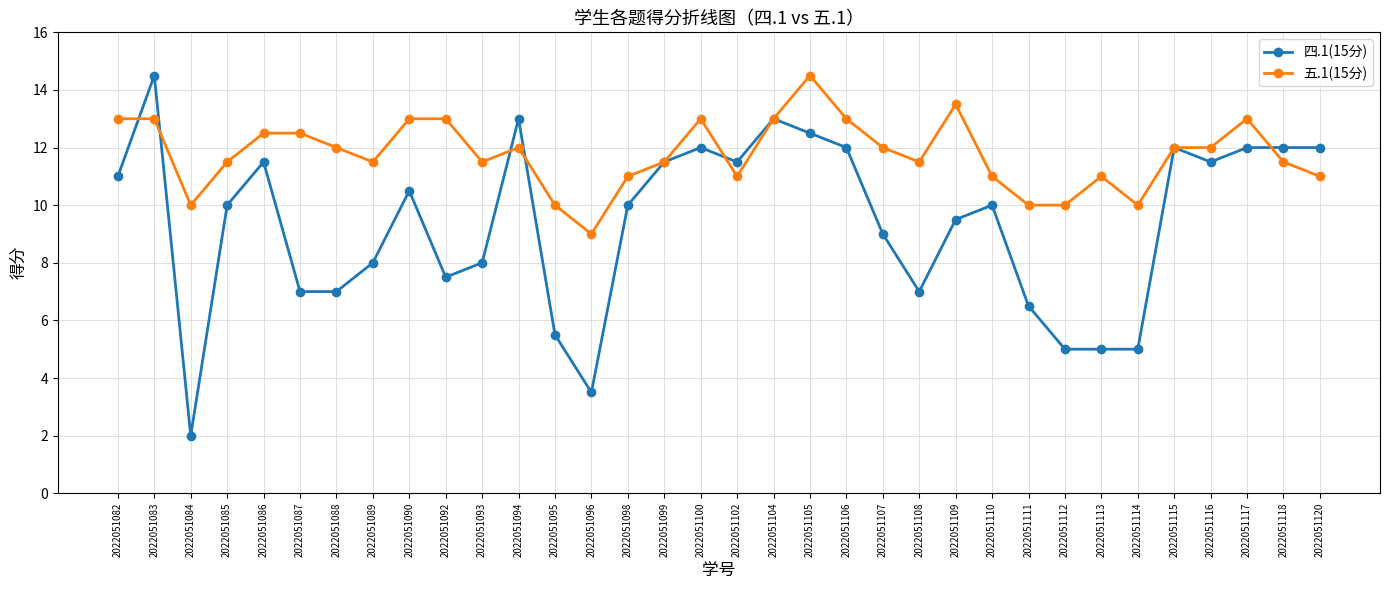

What is the greatest value displayed?

14.5